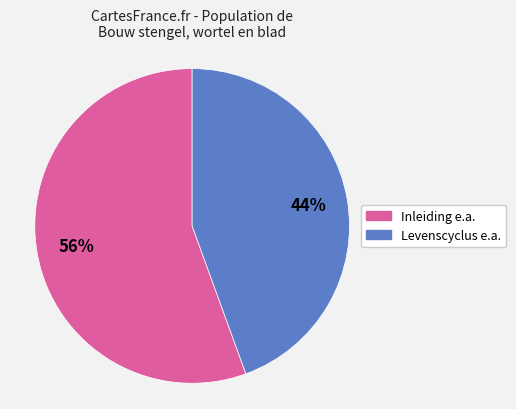

To the nearest percent, what is the average slice percentage?

50%